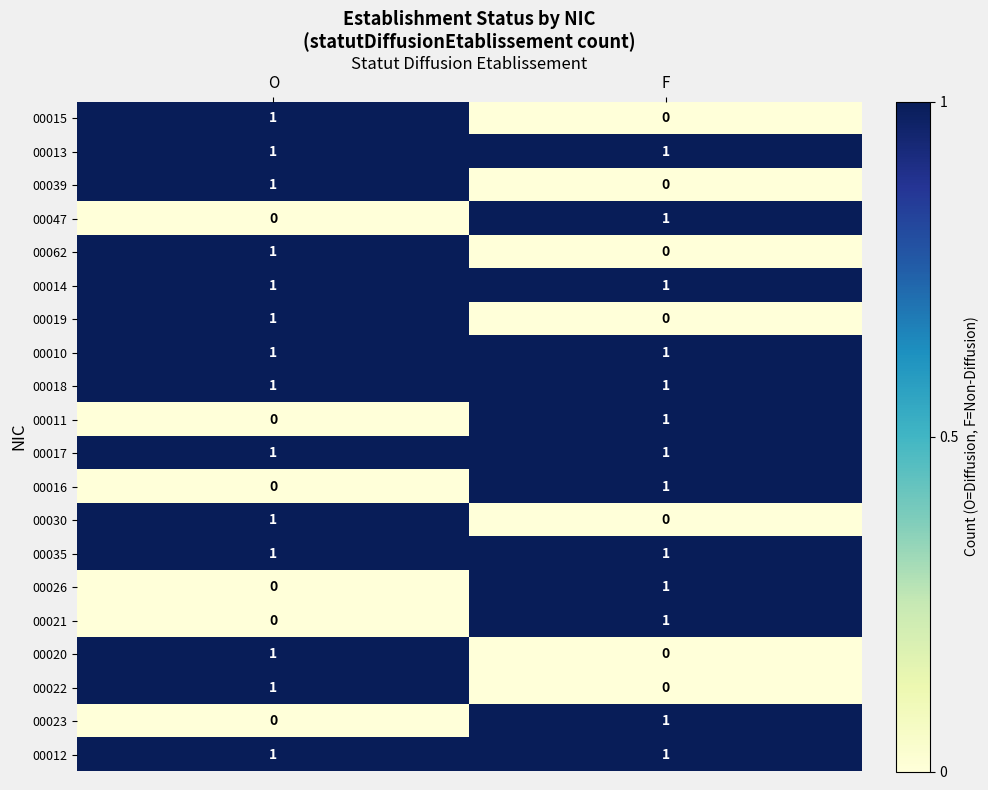

Is the value of 00062 at F greater than the value of 00047 at F?

No